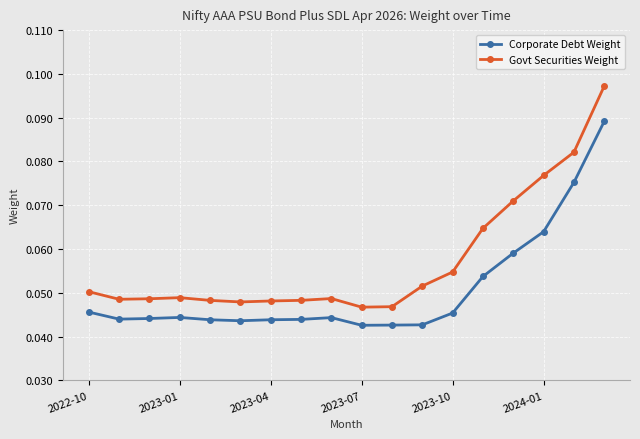

What is the sum of all Corporate Debt Weight values?

0.9